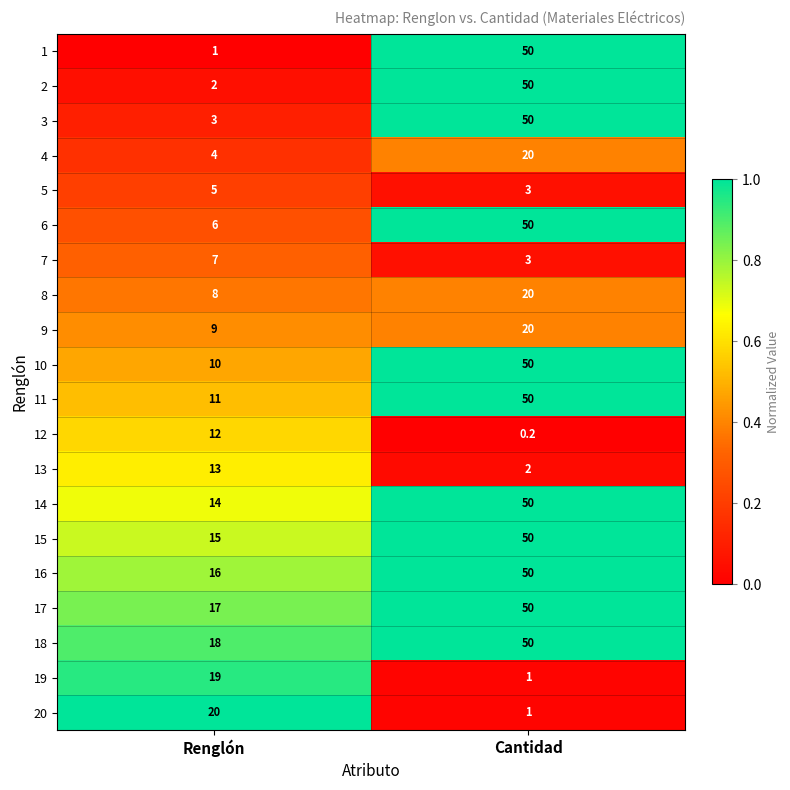

Which series has the largest total across all categories?

18